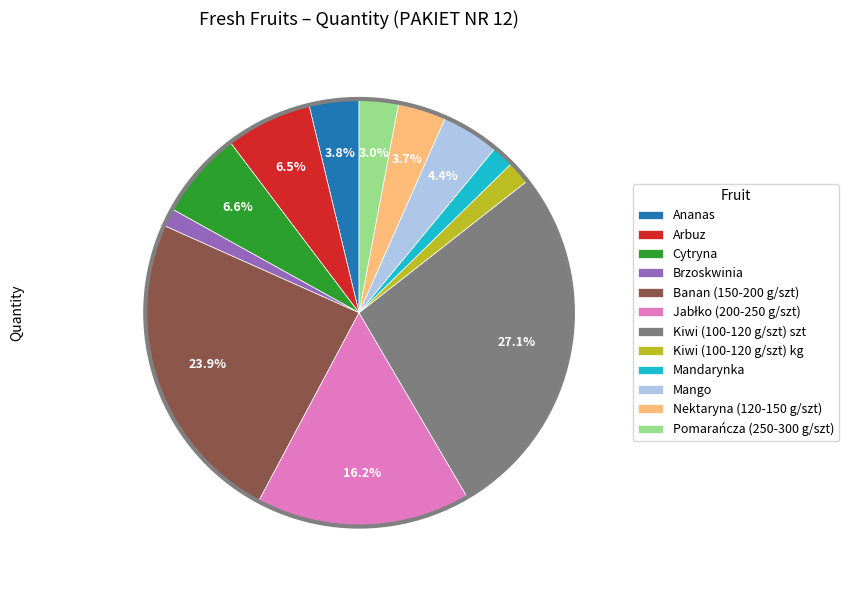

What is the largest slice in the pie chart?

Kiwi (100-120 g/szt) szt